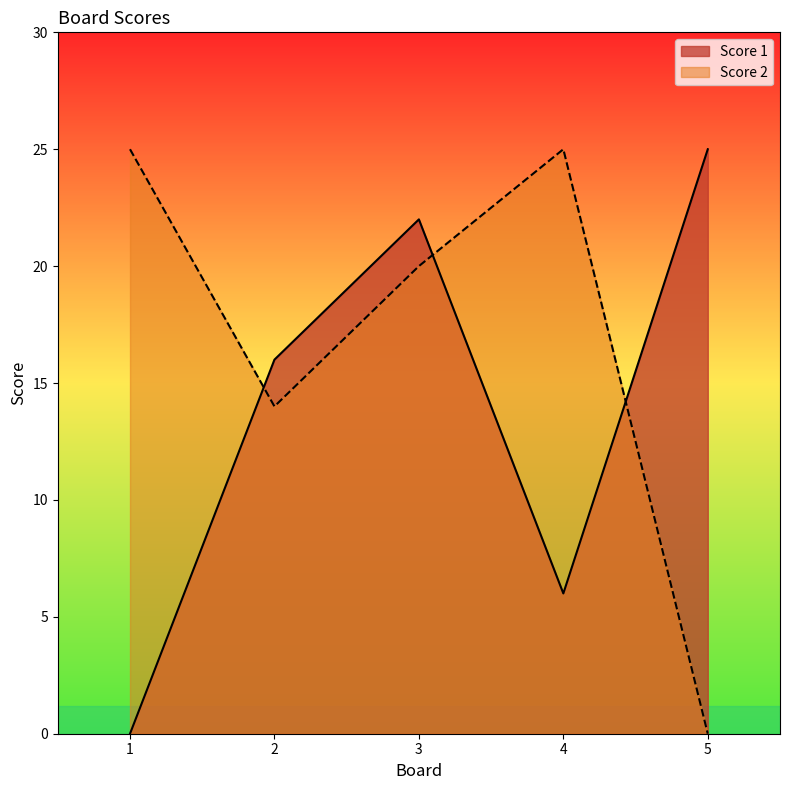

Which series changed the most between 1 and 3?

Score 1